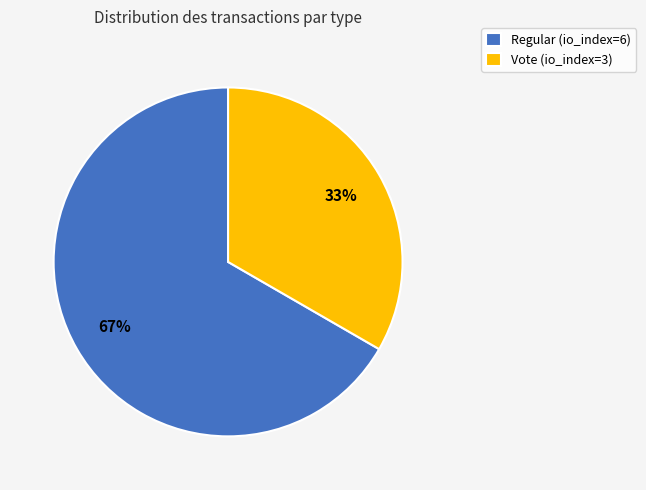

True or false: Vote (io_index=3) accounts for 23% of the total.

False